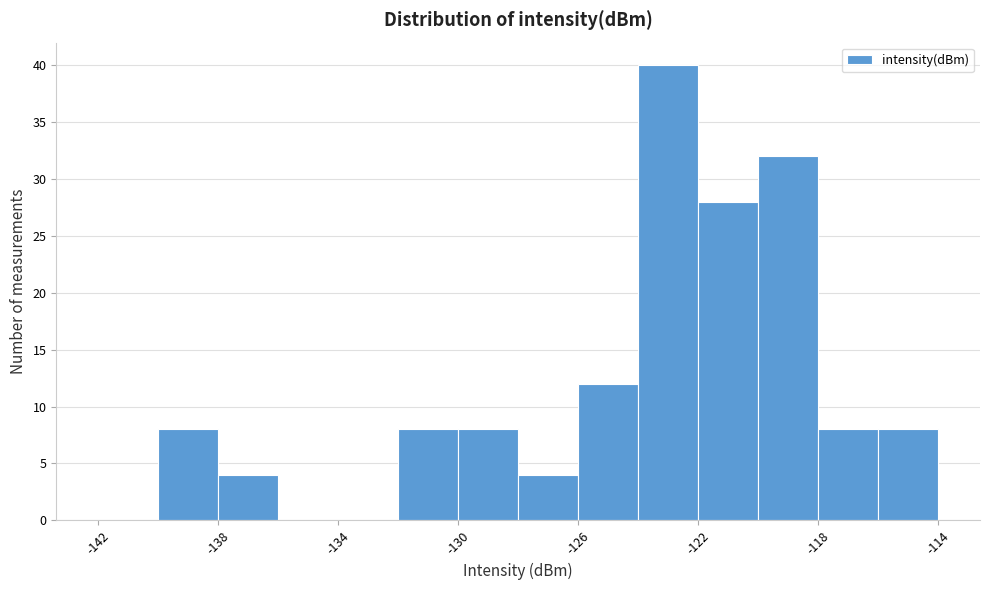

Reading left to right, transcribe this chart: for each bar, give the range it covers on the x-axis and its height. The values are not printed on the chart, so give them approximately, as read against the axis.

-142 to -140: 0
-140 to -138: 8
-138 to -136: 4
-136 to -134: 0
-134 to -132: 0
-132 to -130: 8
-130 to -128: 8
-128 to -126: 4
-126 to -124: 12
-124 to -122: 40
-122 to -120: 28
-120 to -118: 32
-118 to -116: 8
-116 to -114: 8